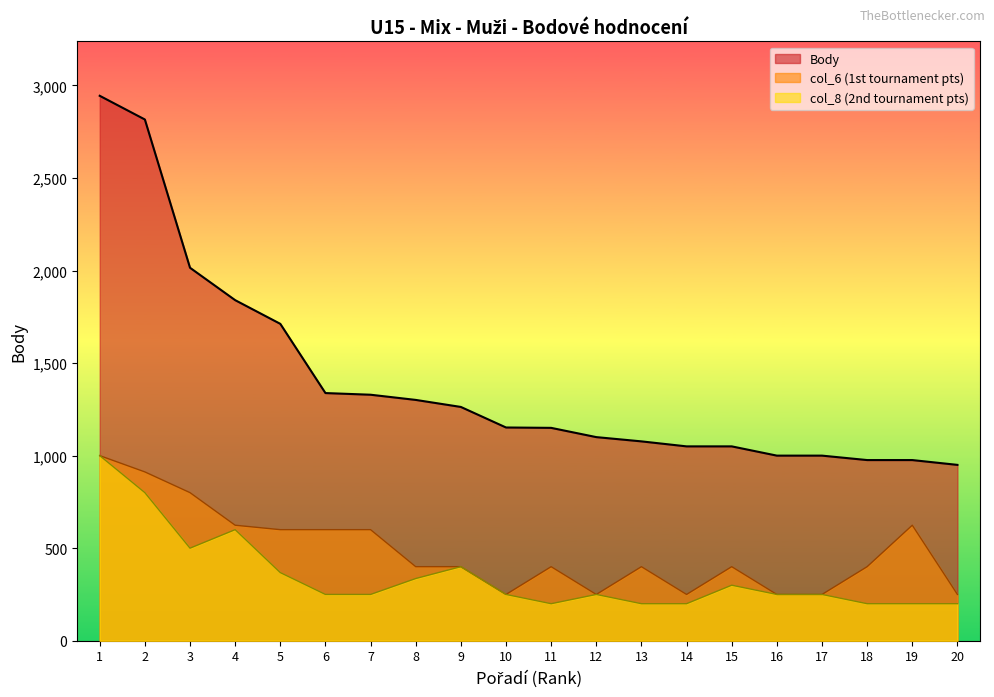

Reading right to left, extract all data points from this chart.

Body: 20=950	19=976	18=976	17=1000	16=1000	15=1050	14=1050	13=1077	12=1100	11=1150	10=1152	9=1263	8=1301	7=1329	6=1338	5=1712	4=1840	3=2015	2=2816	1=2944
col_6: 20=250	19=624	18=400	17=250	16=250	15=400	14=250	13=400	12=250	11=400	10=250	9=400	8=400	7=600	6=600	5=600	4=624	3=800	2=912	1=1000
col_8: 20=200	19=200	18=200	17=250	16=250	15=300	14=200	13=200	12=250	11=200	10=250	9=400	8=336	7=250	6=250	5=368	4=600	3=500	2=800	1=1000